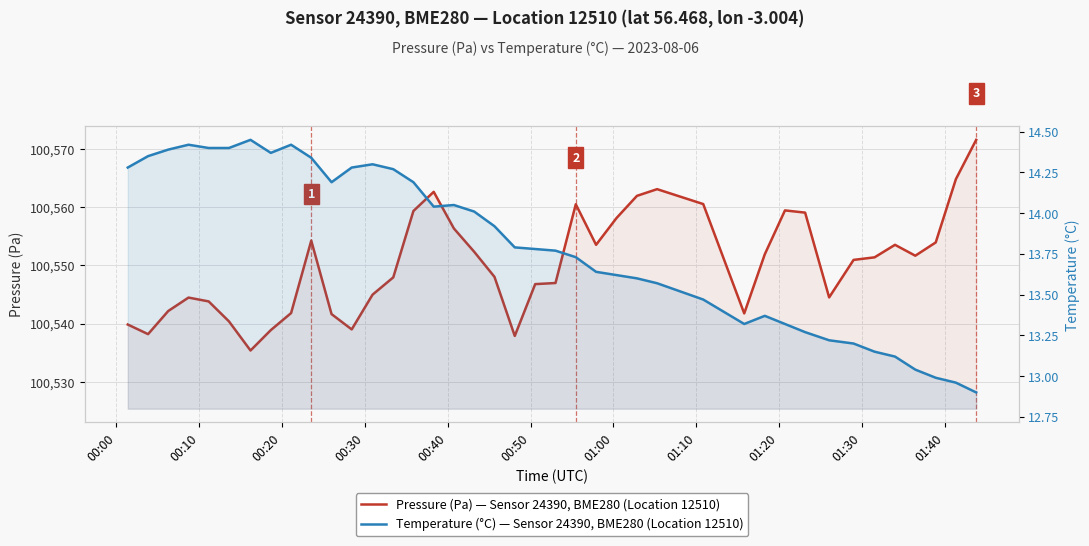

Is the value of Pressure (Pa) — Sensor 24390, BME280, Location 12510 at 12 greater than the value of Temperature (°C) — Sensor 24390, BME280, Location 12510 at 32?

Yes